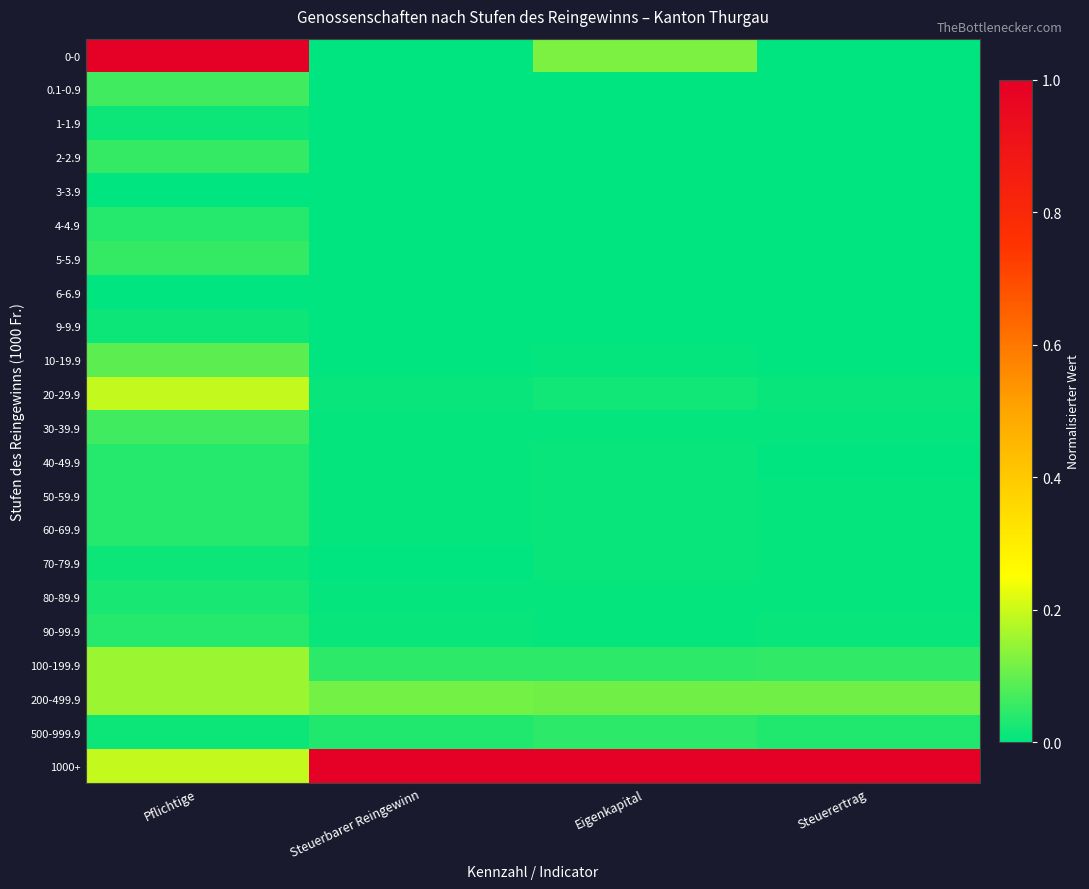

Which category has the highest value across all series?

Pflichtige